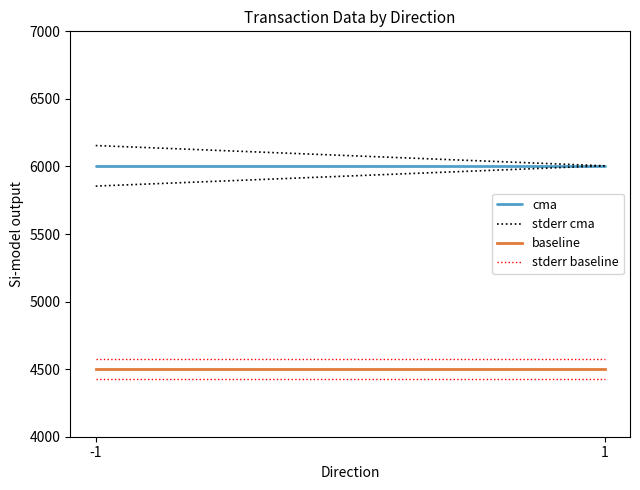

Which series has the largest total across all categories?

stderr cma